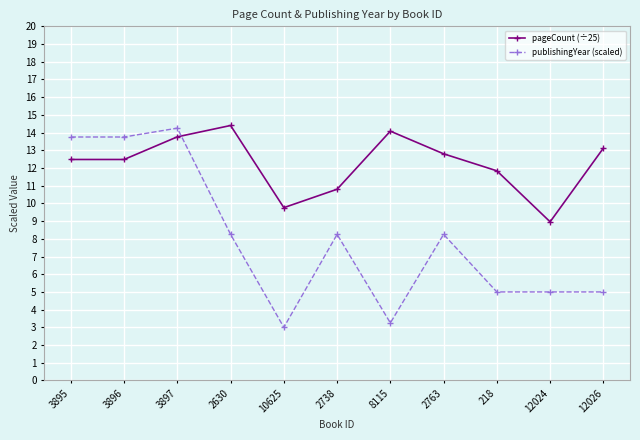

Is it true that publishingYear (scaled) equals 8.2 at 2630?

True